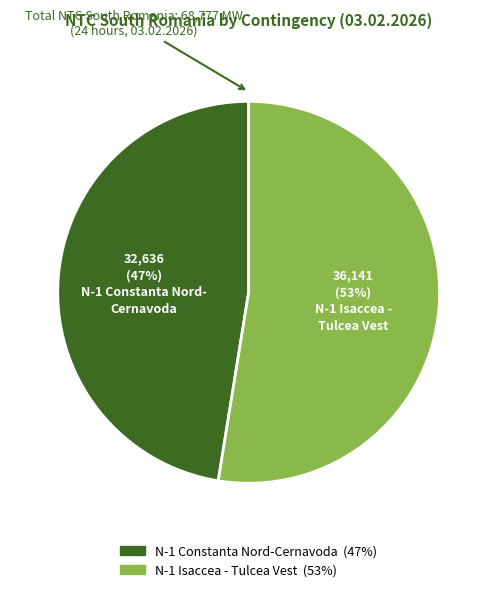

To the nearest percent, what is the average slice percentage?

50%